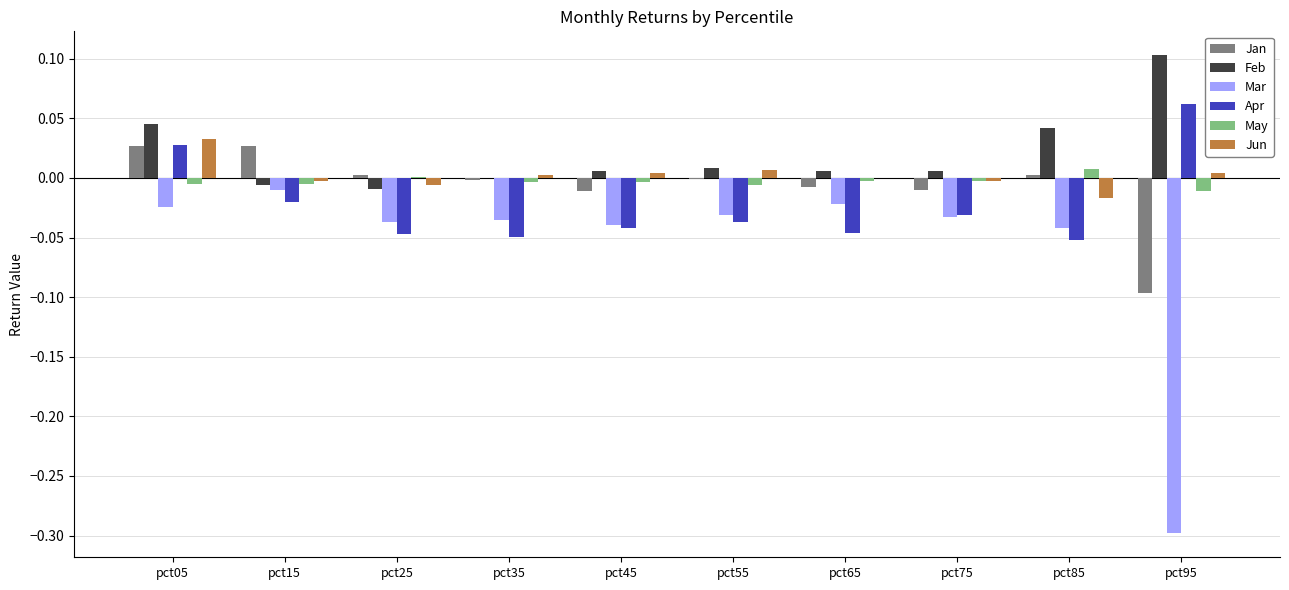

At which category does the chart reach its peak across all series?

pct95